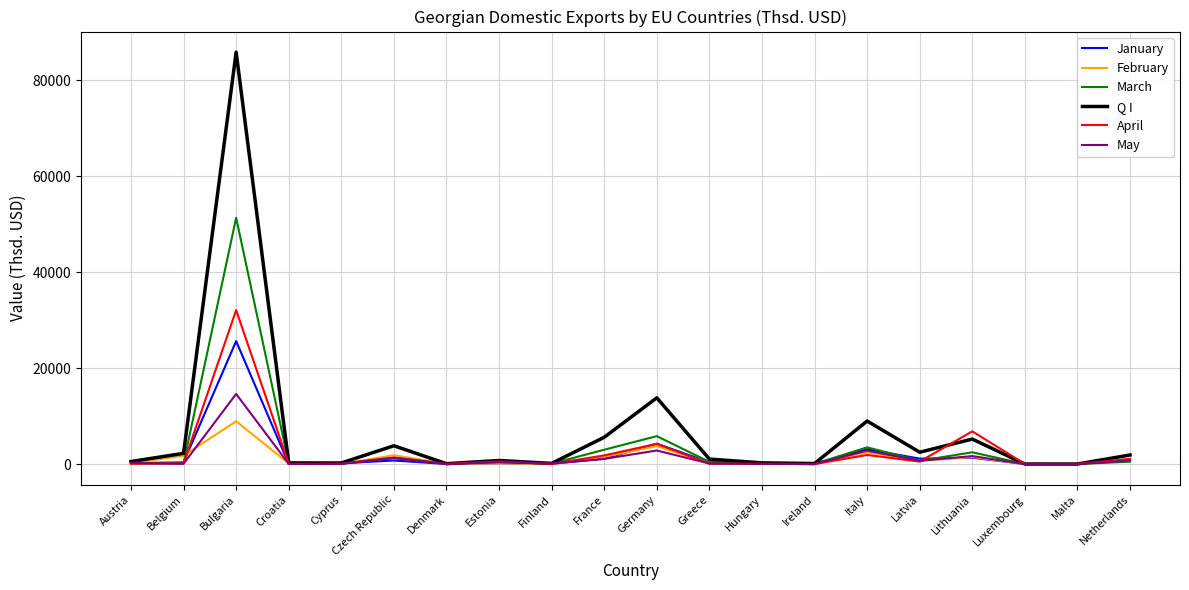

At which category is the sum across all series the highest?

Bulgaria